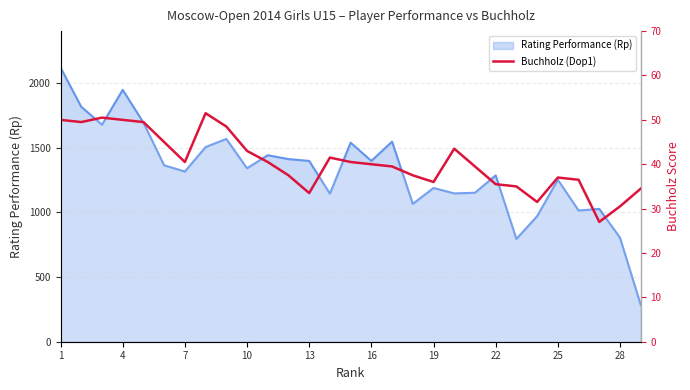

Is it true that the value at 23 is 17.2?

False